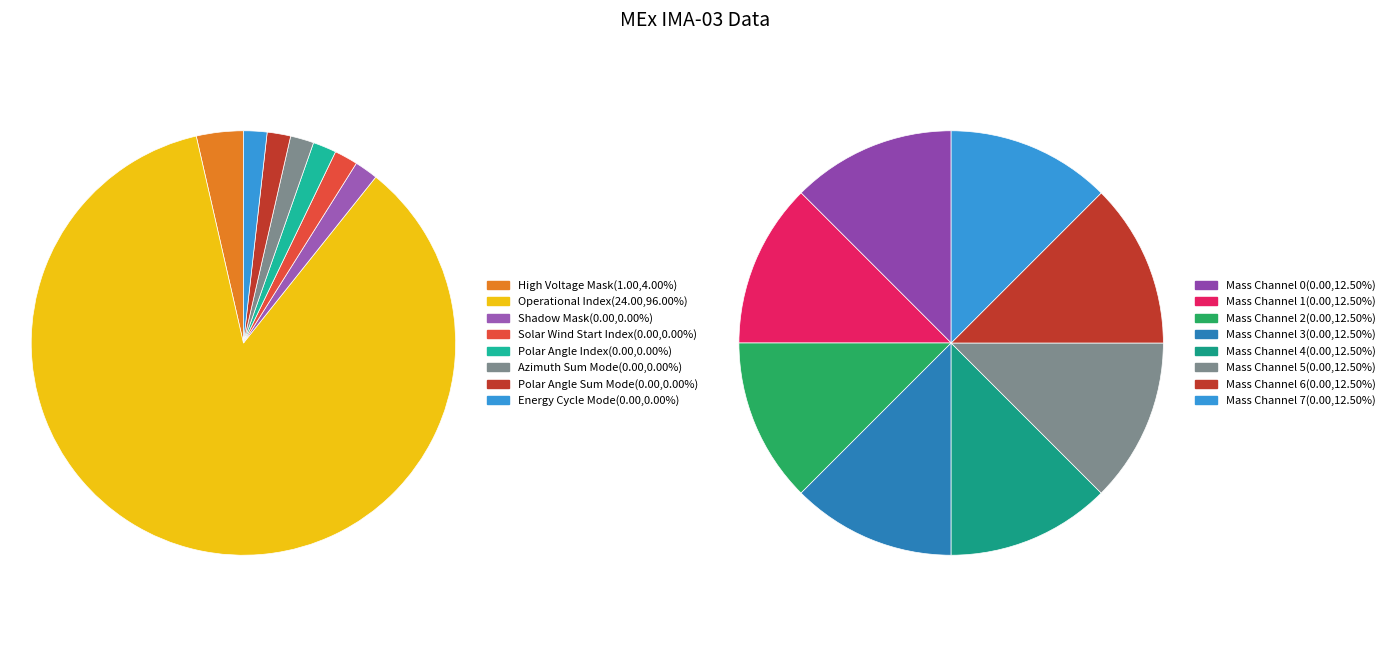

How many slices are in this pie chart?

8